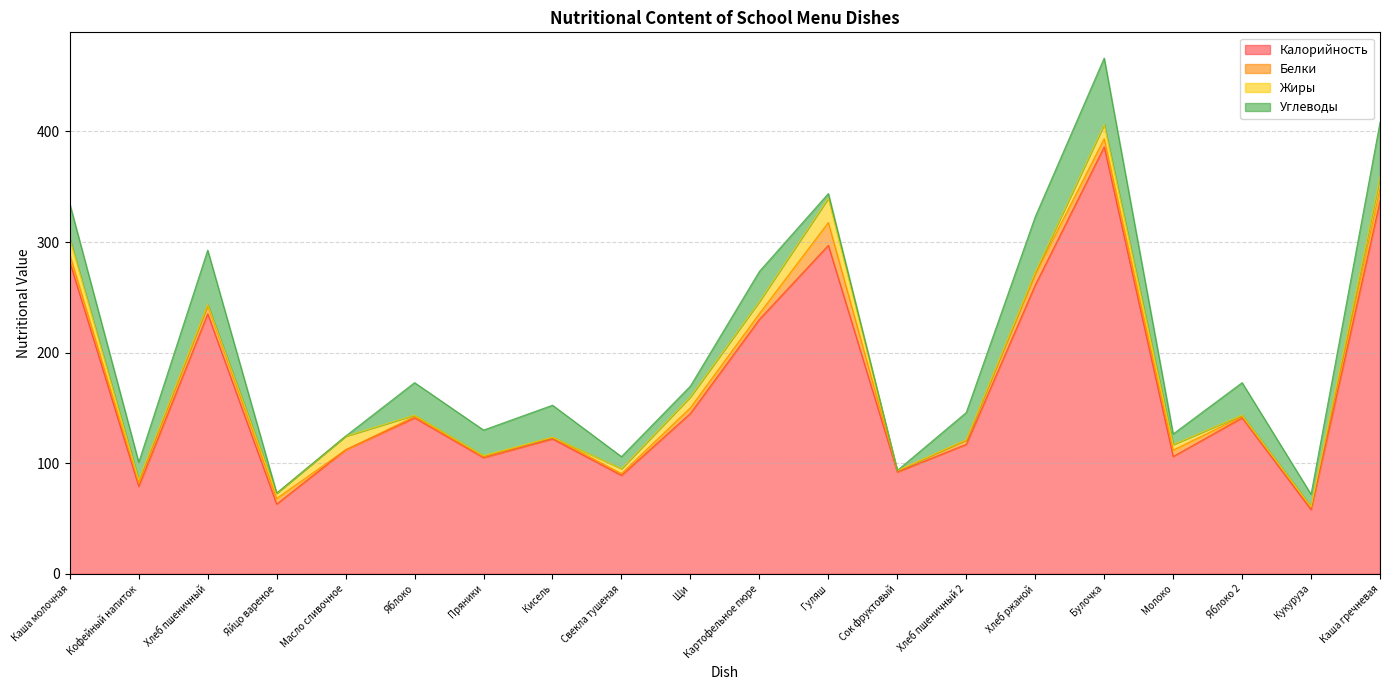

What position from the right is Сок фруктовый?

8